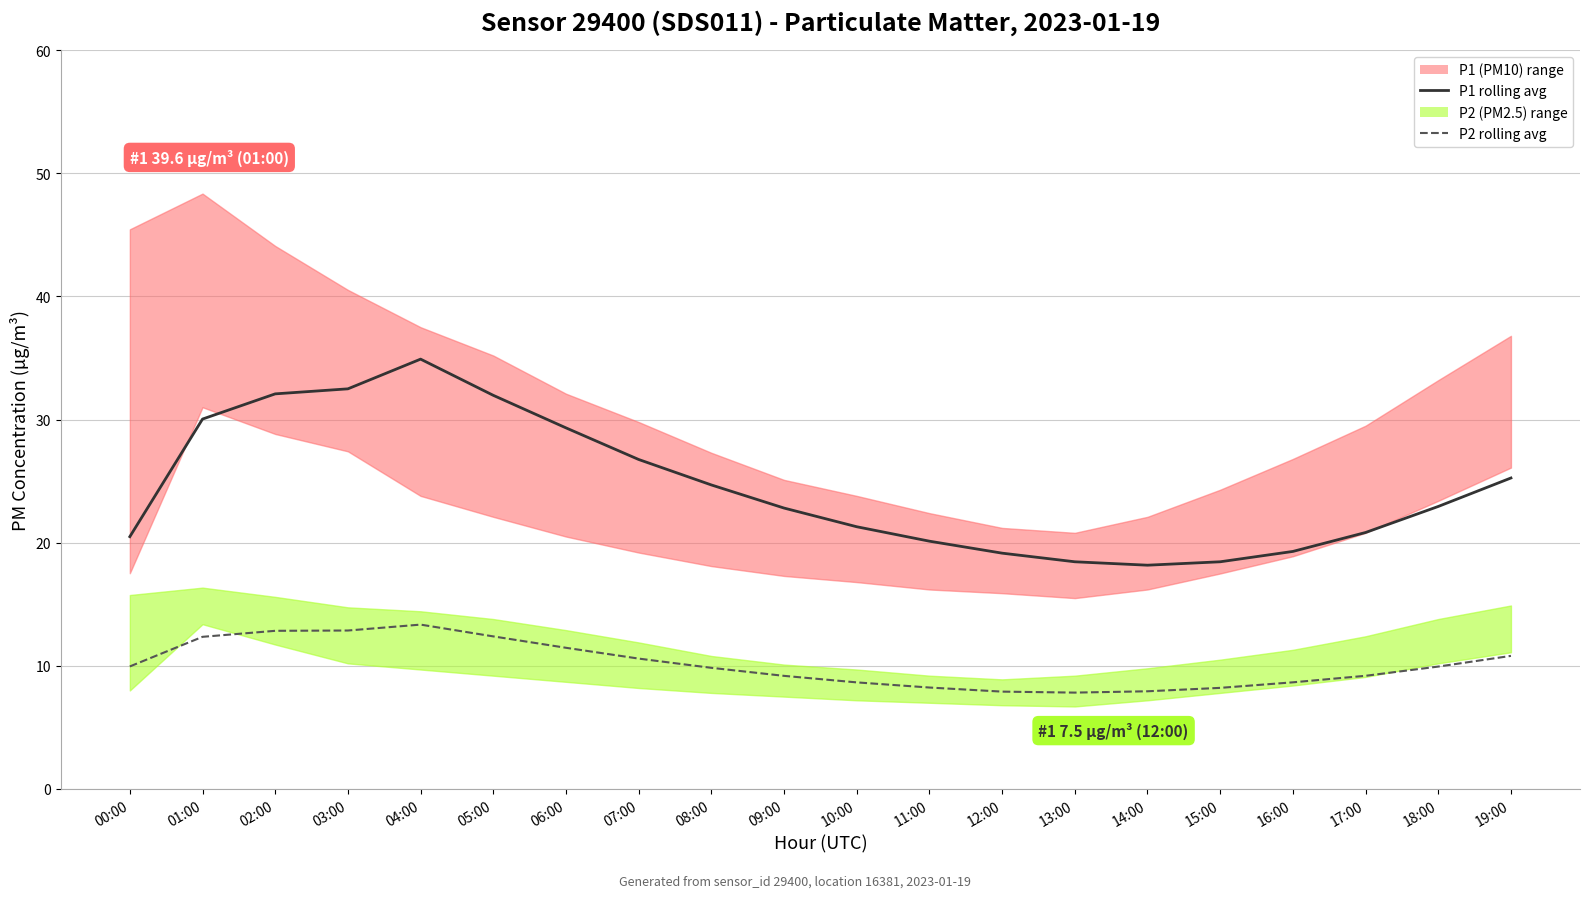

How many interior local valleys does the P1 rolling avg series have?

1